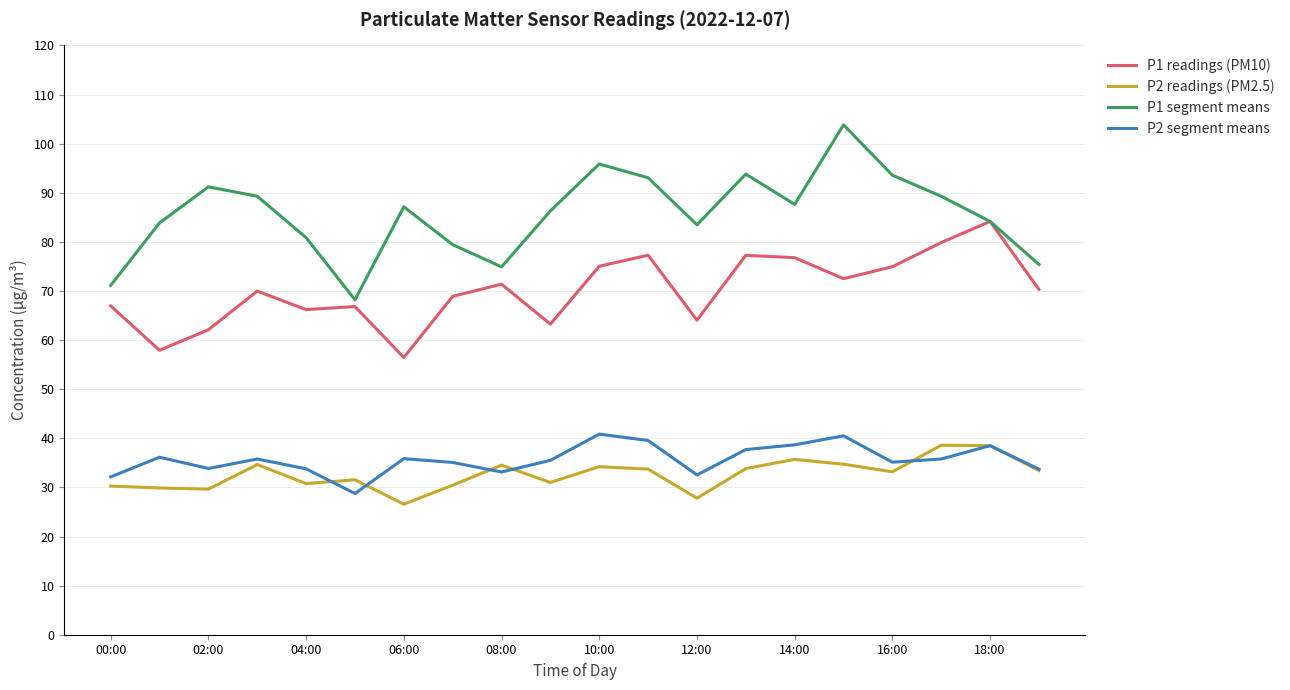

Does the chart display data point markers on the line(s)?

No